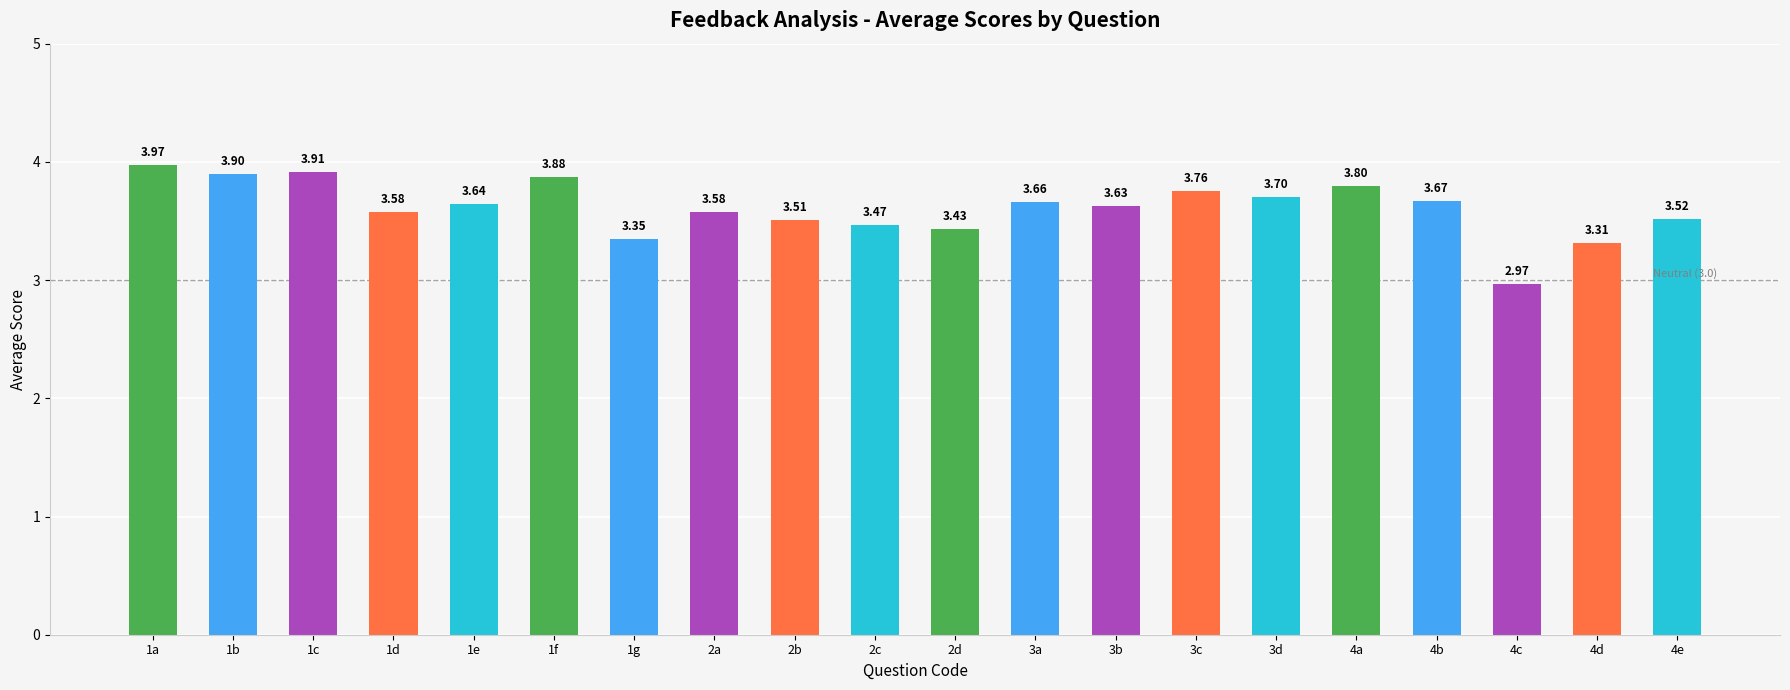

What is the sum of all values?

72.2